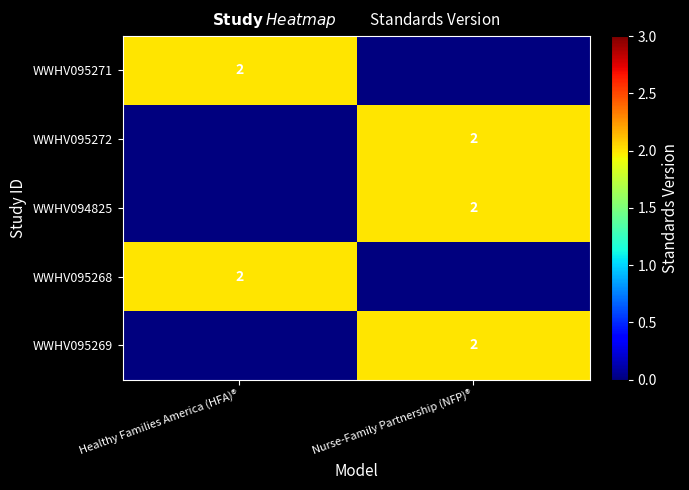

The WWHV095268 series shows 2 at Healthy Families America (HFA)®. True or false?

True